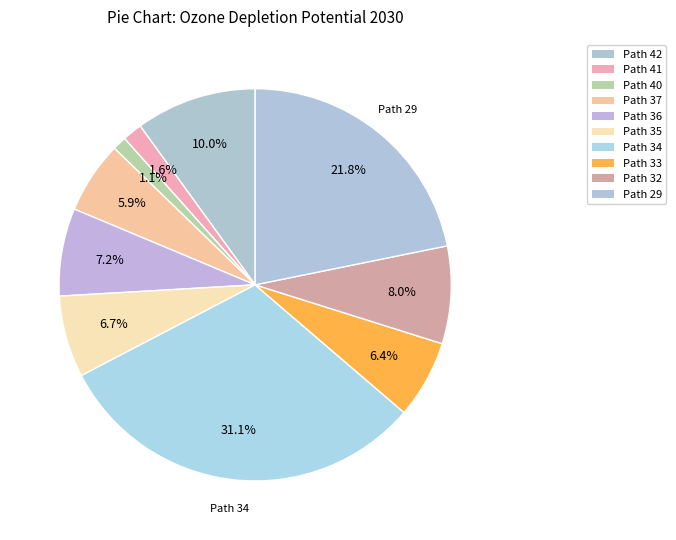

Count the number of slices in the pie.

10